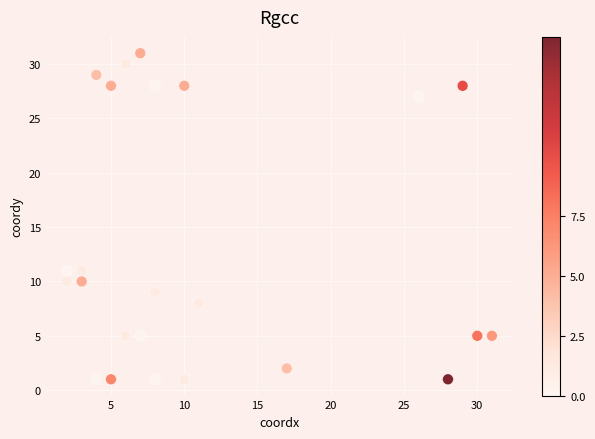

What is the range of Y values (max minus min)?

30